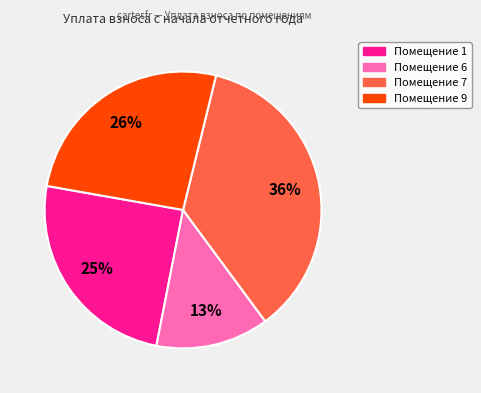

To the nearest percent, what is the difference between the largest and smallest slice percentages?

23%